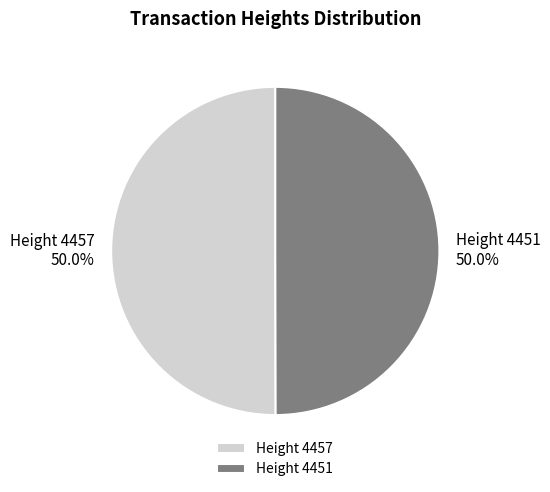

What is the ratio of the value at Height 4451 to the value at Height 4457?

1.0